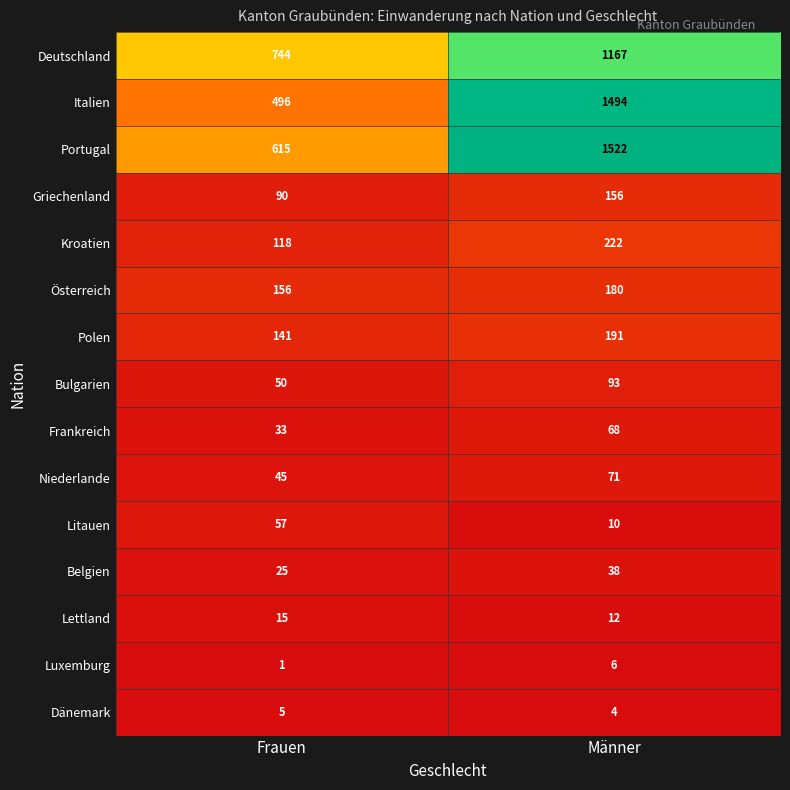

Count the number of categories in the chart.

2